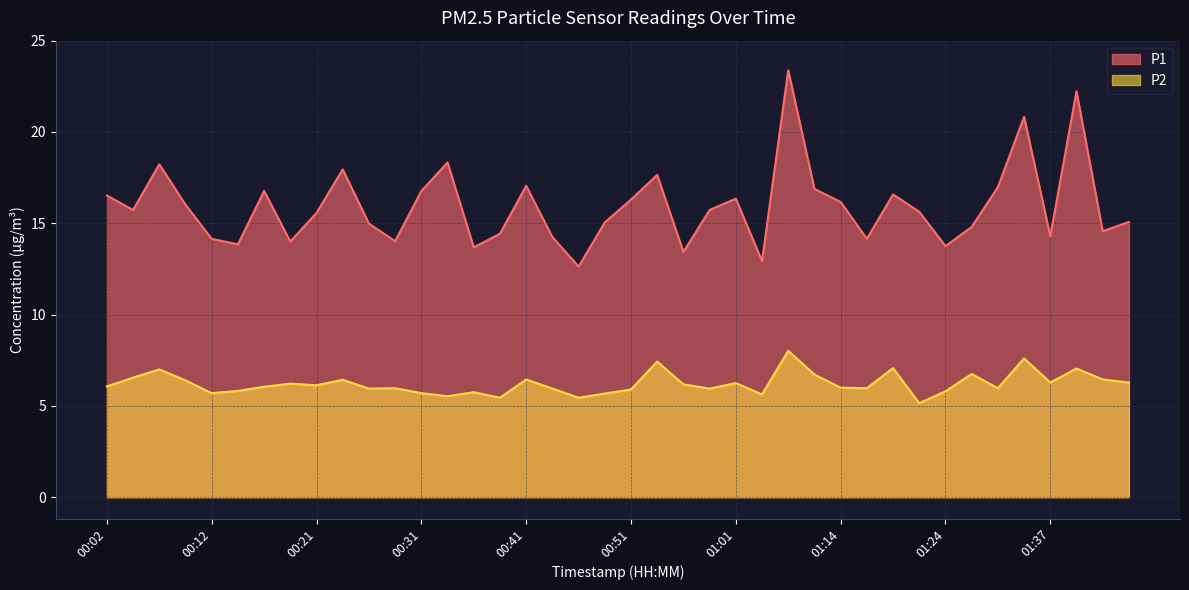

What is the difference between the P2 values at 00:41 and 01:14?

0.5